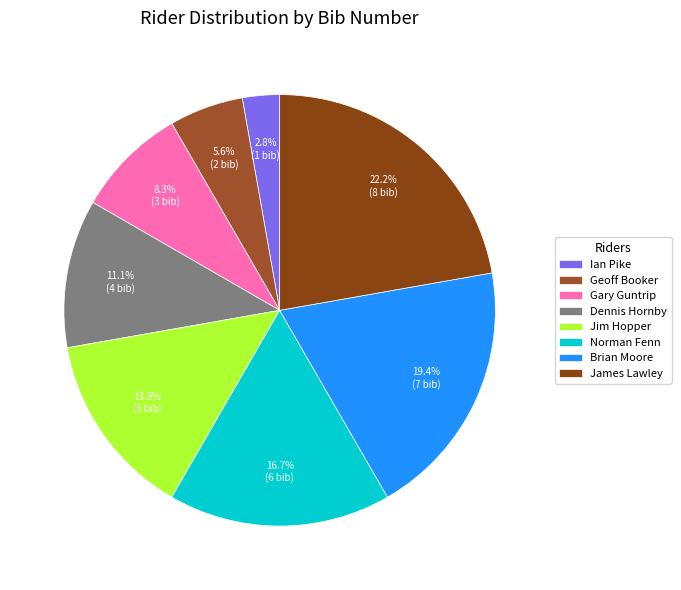

The Dennis Hornby slice represents 11% of the pie. True or false?

True